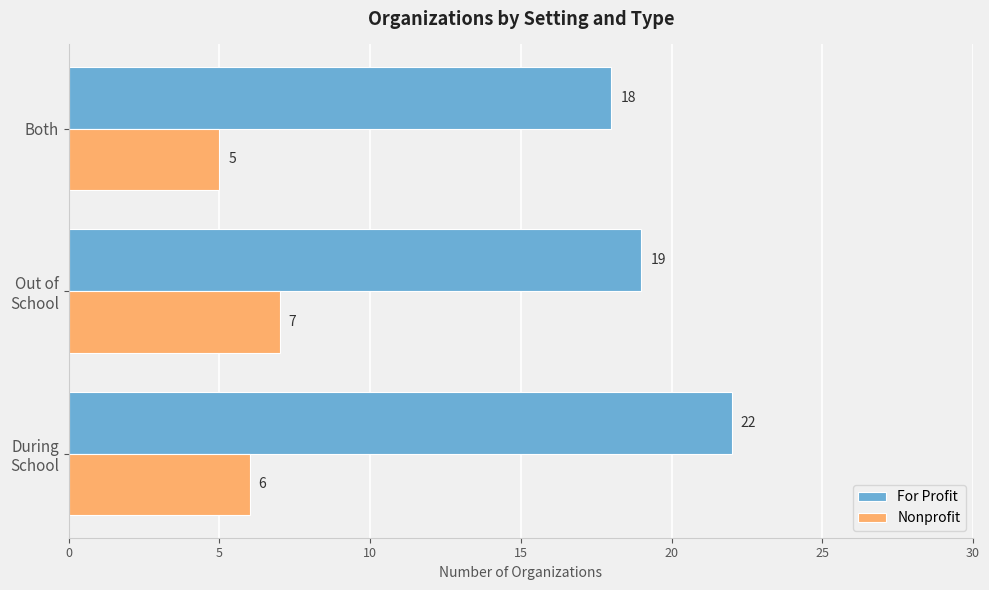

Rank the series by their average value, from highest to lowest.

For Profit, Nonprofit